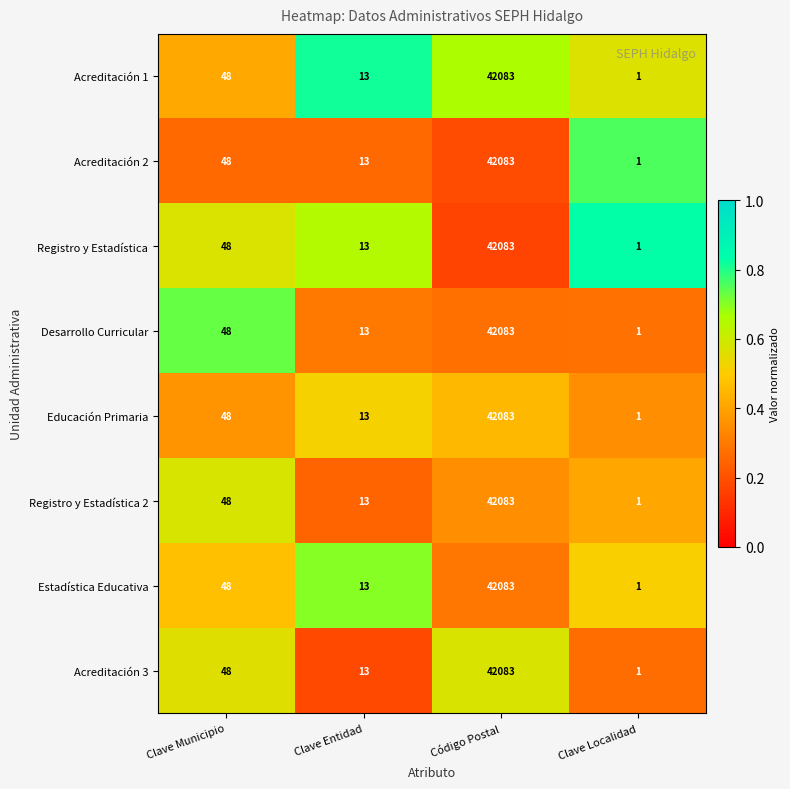

At which label is Registro y Estadística 2 closest to 21042?

Clave Municipio